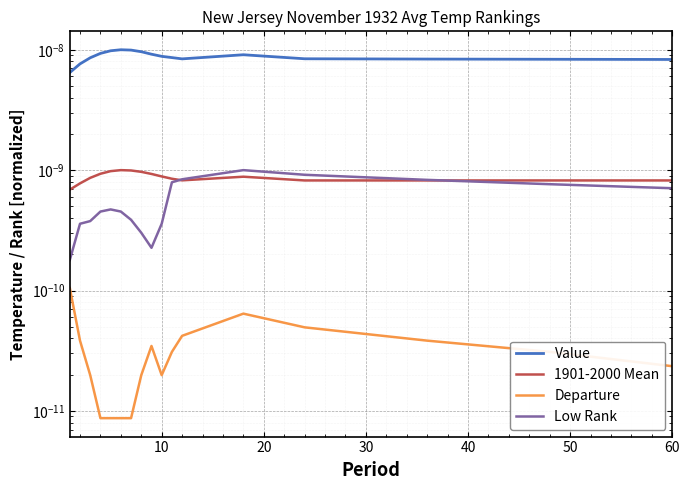

Rank the series at 14 from highest to lowest value.

Value, Low Rank, 1901-2000 Mean, Departure